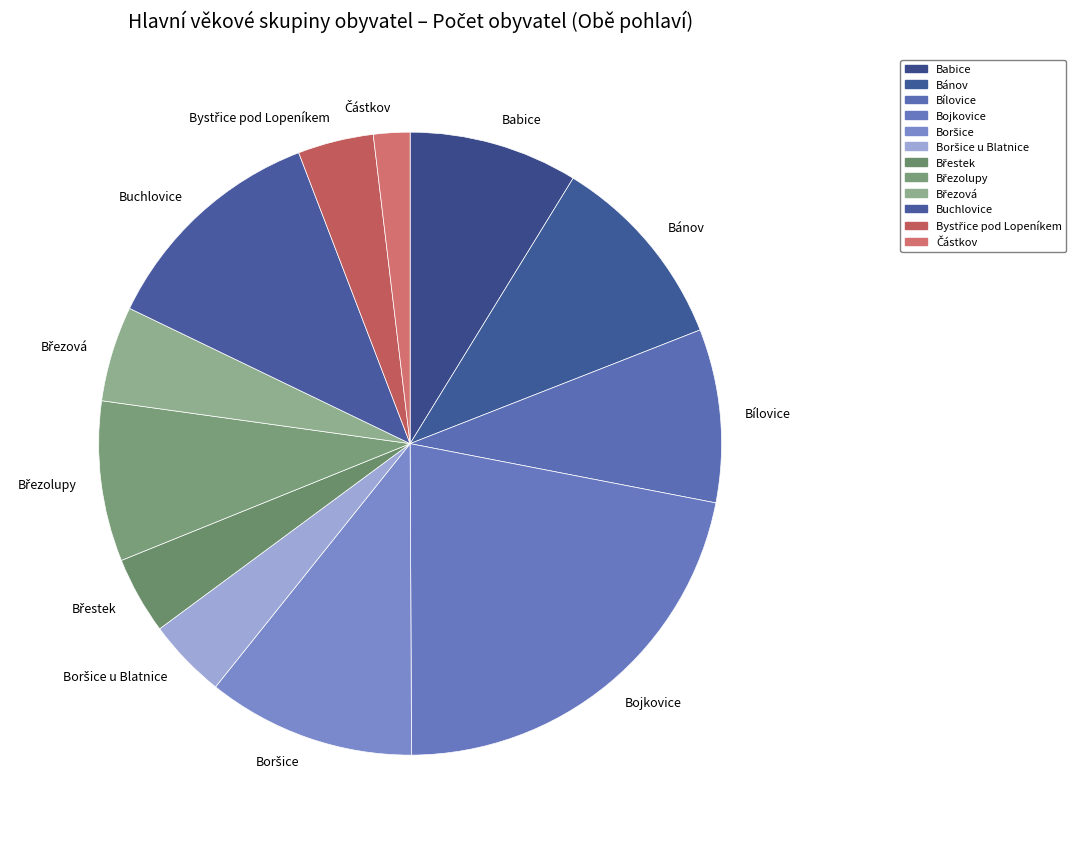

Does Bojkovice account for over 50% of the chart?

No